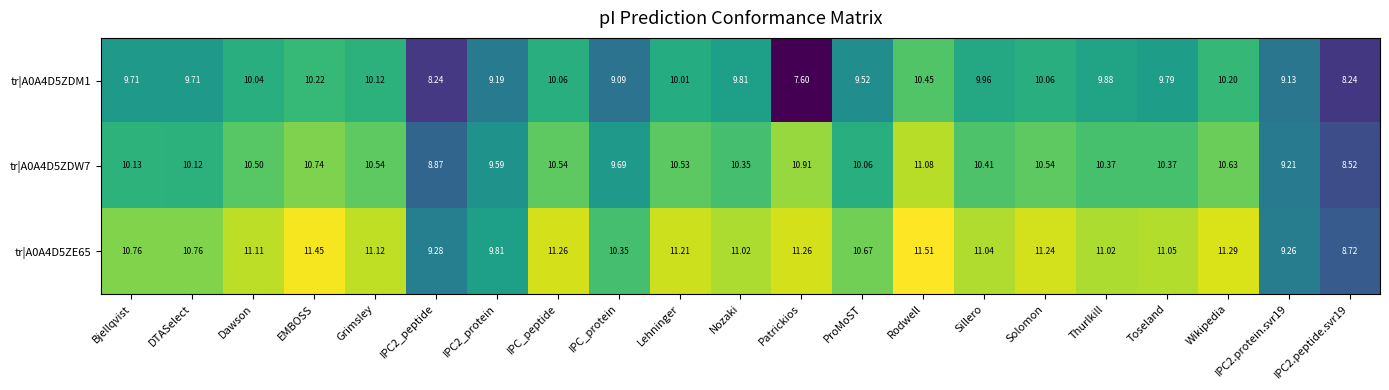

At which category is the sum across all series the highest?

Rodwell